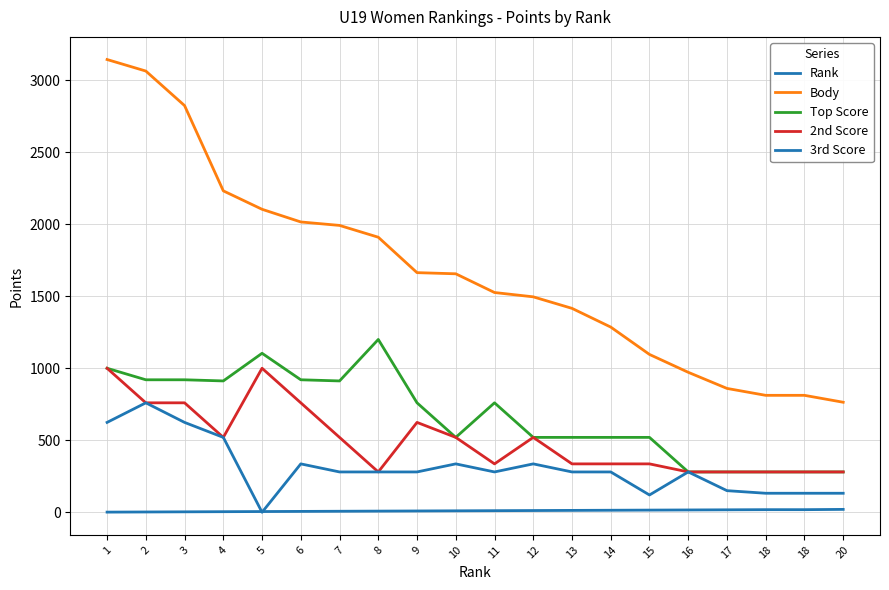

How many lines are shown in the chart?

5